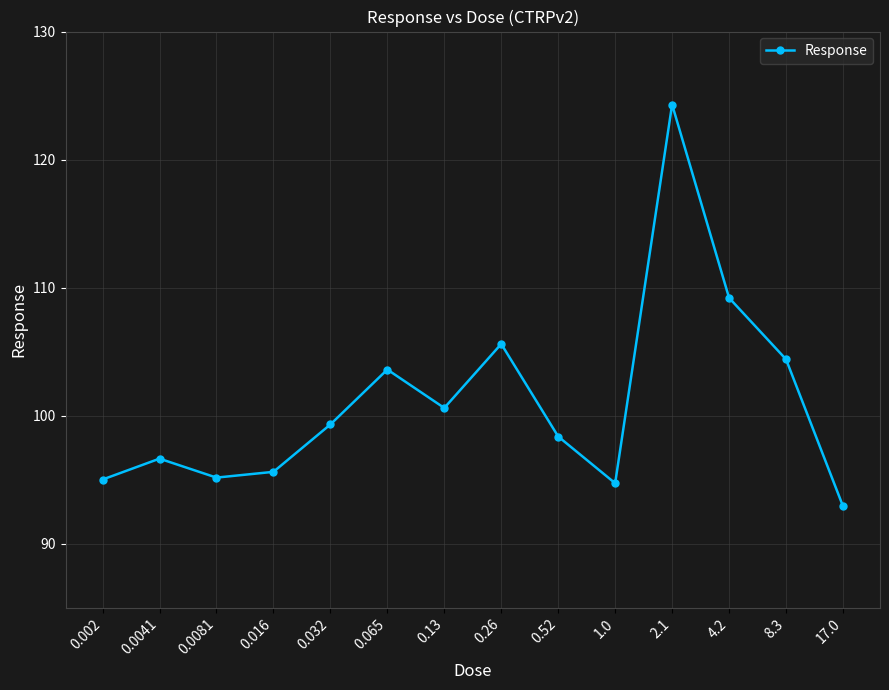

How many points are higher than both their immediate neighbors (excluding endpoints)?

4